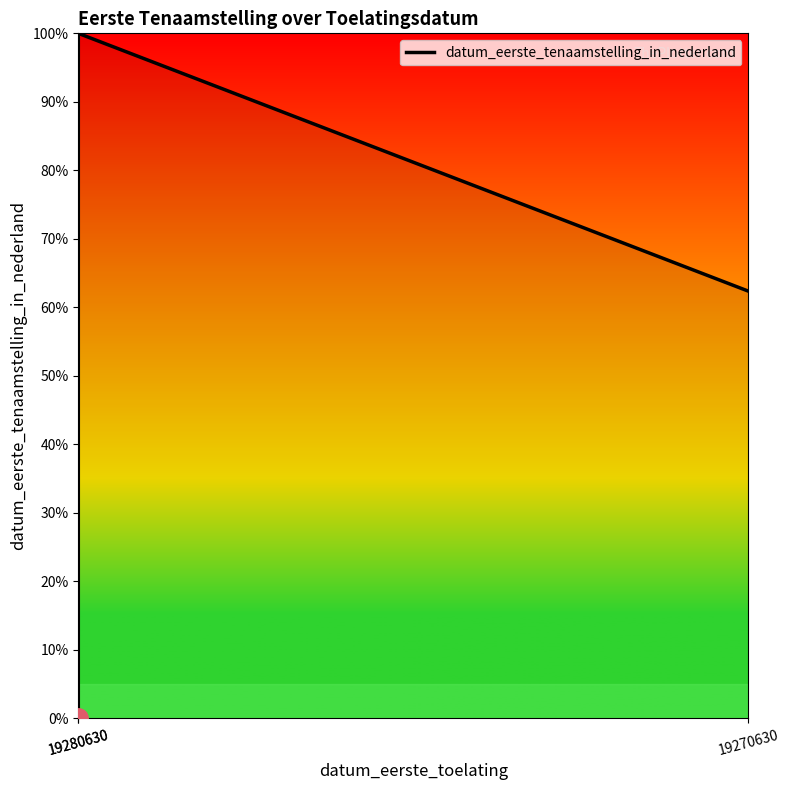

Is it true that the value at 19280630 is 54.8?

False